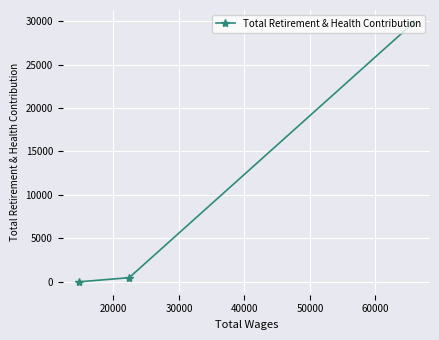

What is the sum of all values?

30252